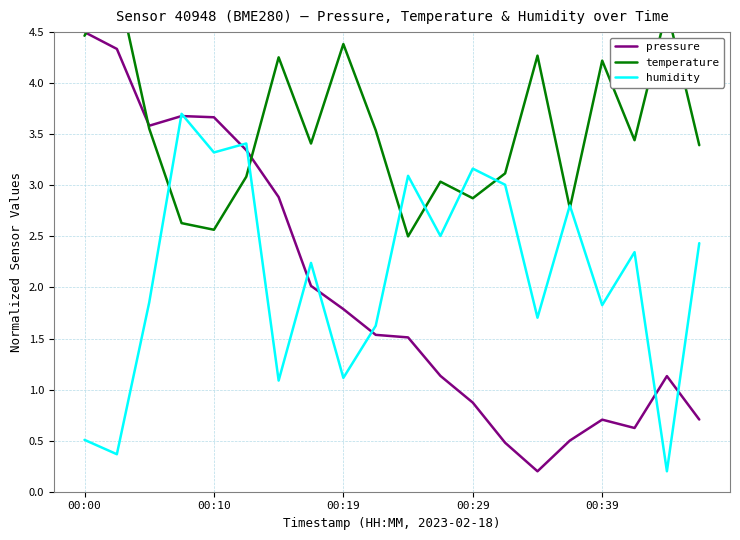

What is the maximum value for humidity?

3.7